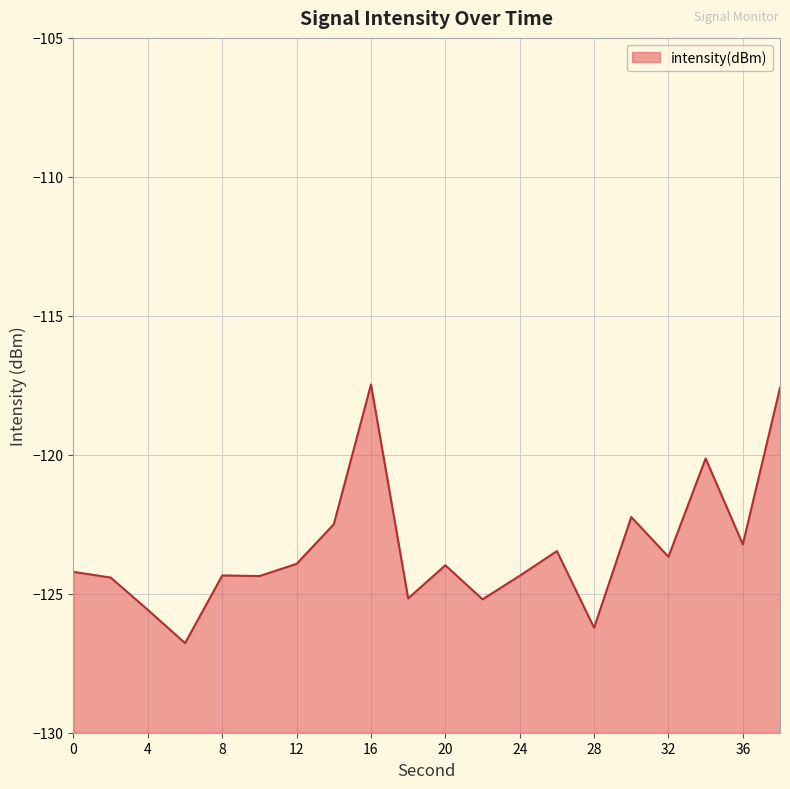

What is the difference between the second highest and second lowest values?

8.6